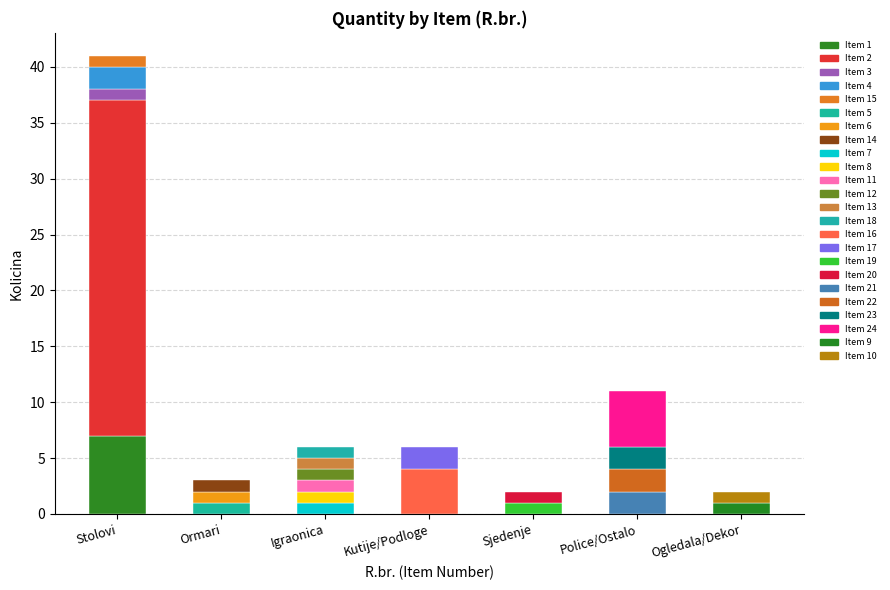

True or false: the data shows 2 at 21.

True